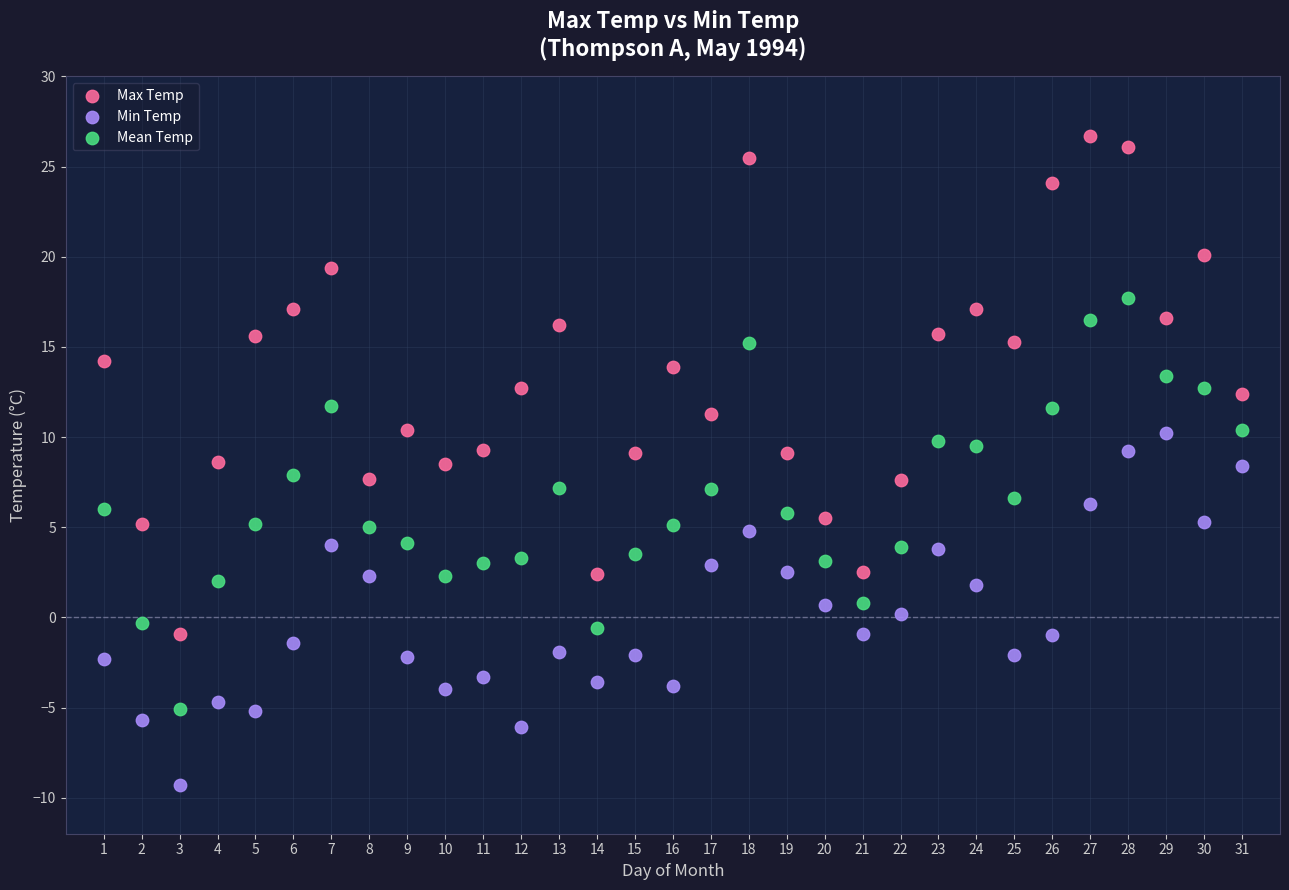

Which series contains the highest Y value?

Max Temp